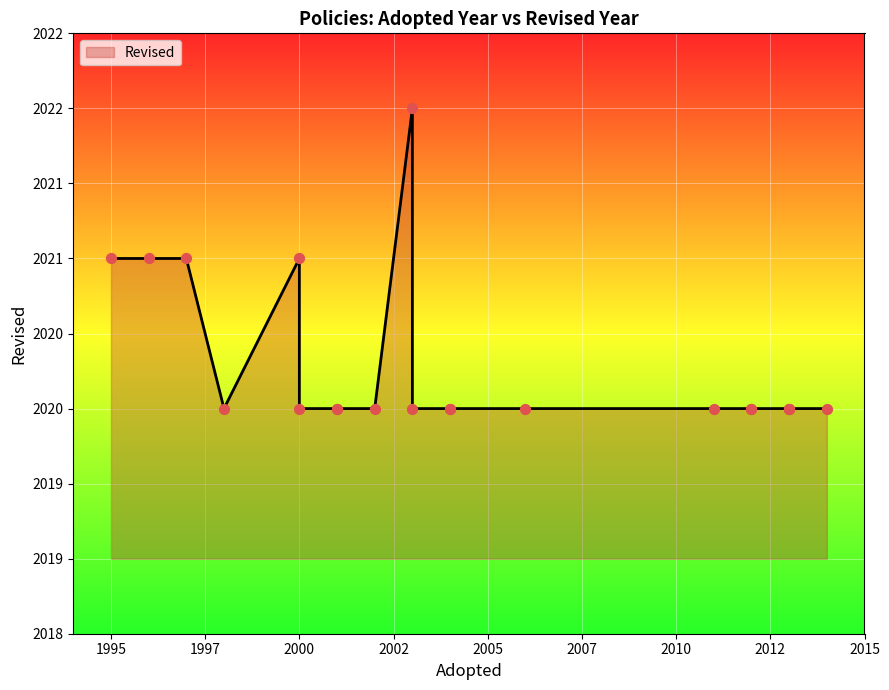

Which has a higher value, 2004 or 2001?

2004